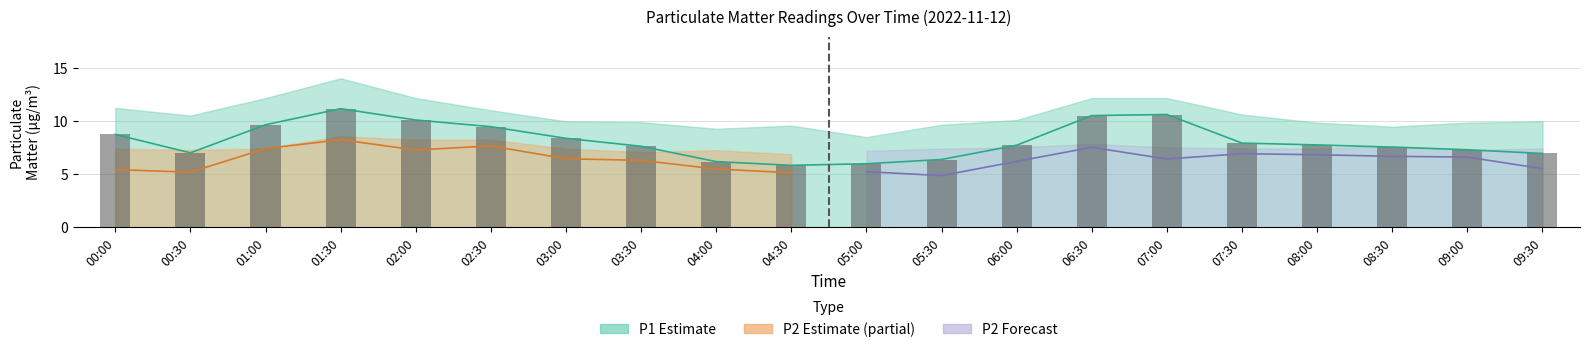

What is the sum of all values?

163.3